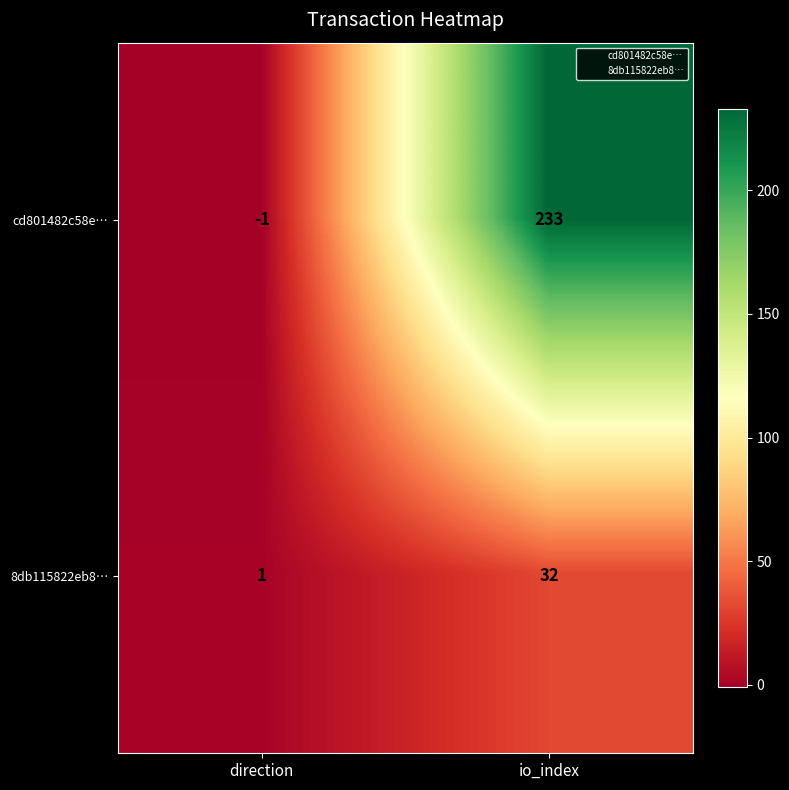

Which category has the lowest value across all series?

direction